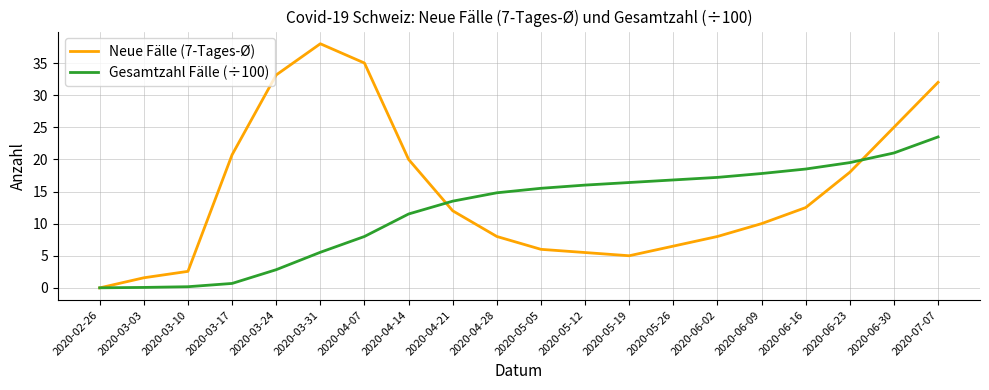

Which series has the widest spread of values?

Neue Fälle (7-Tages-Ø)